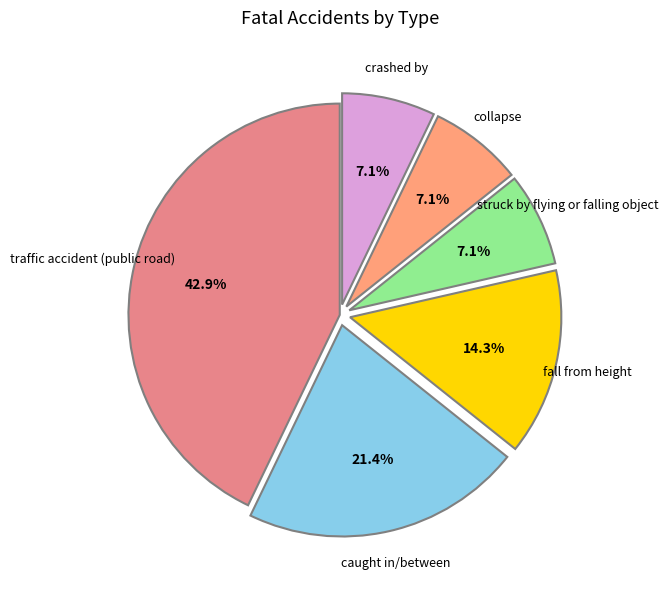

To the nearest percent, what is the combined percentage of fall from height and crashed by?

21%